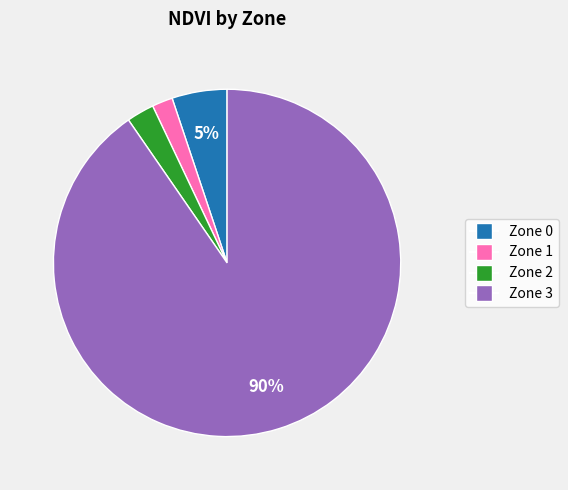

What percentage is the Zone 2 slice, to the nearest percent?

3%